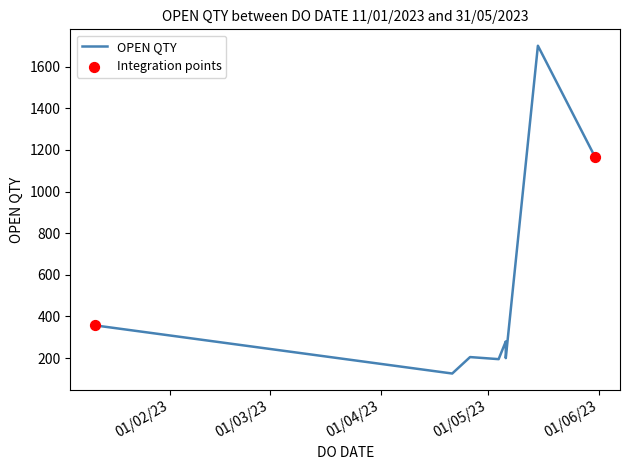

What is the ratio of the value at 15/05/2023 to the value at 26/04/2023?

8.3